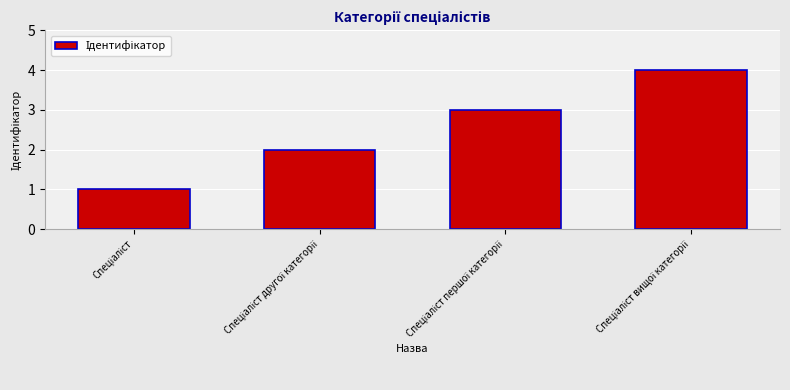

What is the value of the 2nd bar from the left?

2